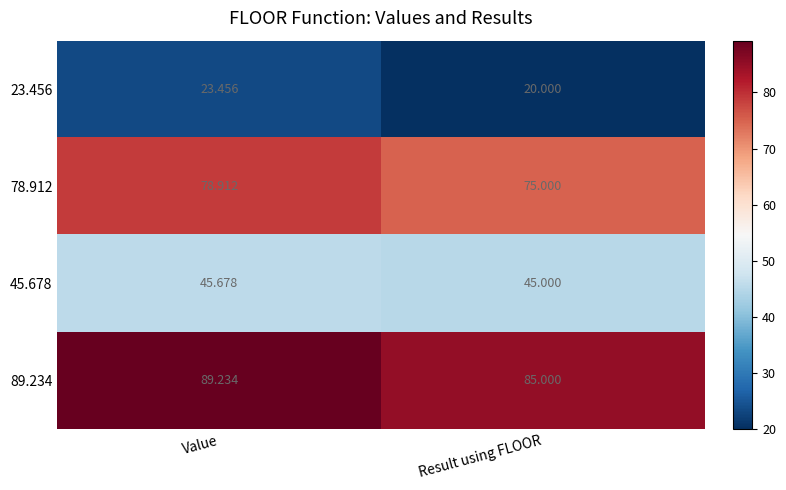

At how many categories does at least one series exceed 44?

2